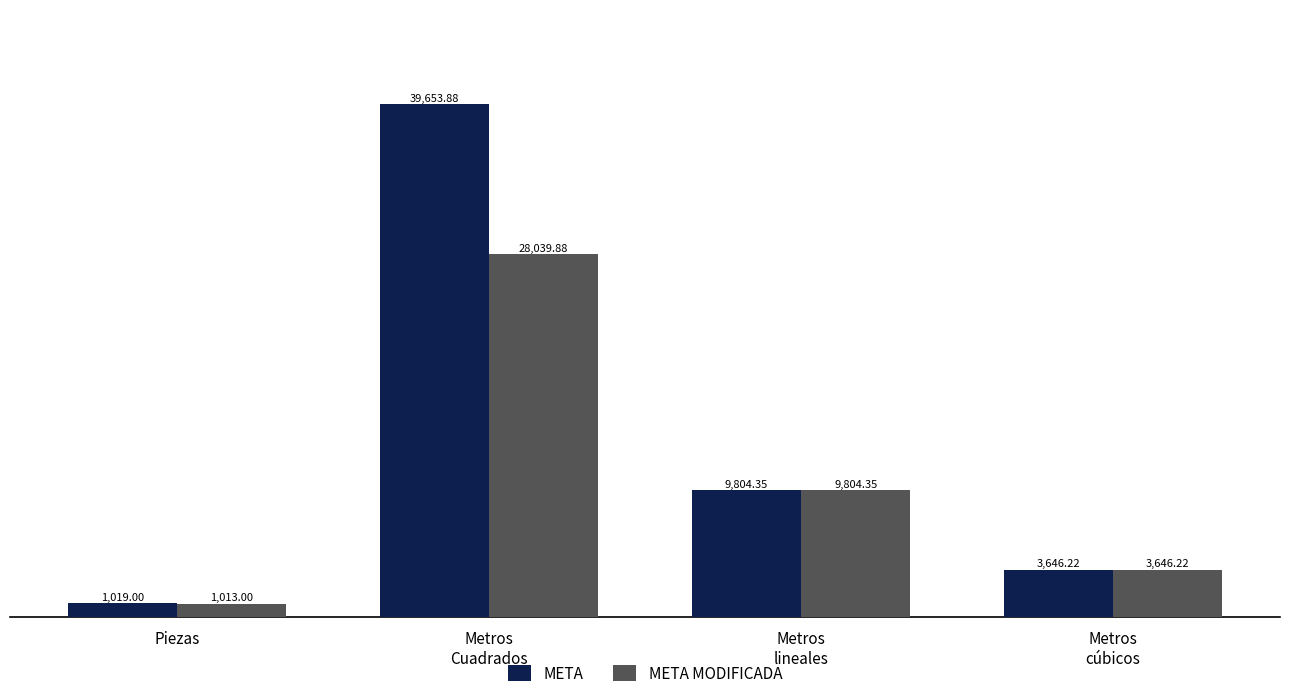

Which series changed the most between Metros
Cuadrados and Metros
cúbicos?

META